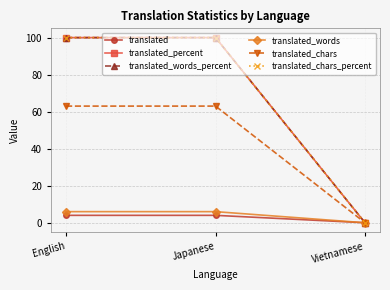

Is this an area chart (filled region under the line)?

No